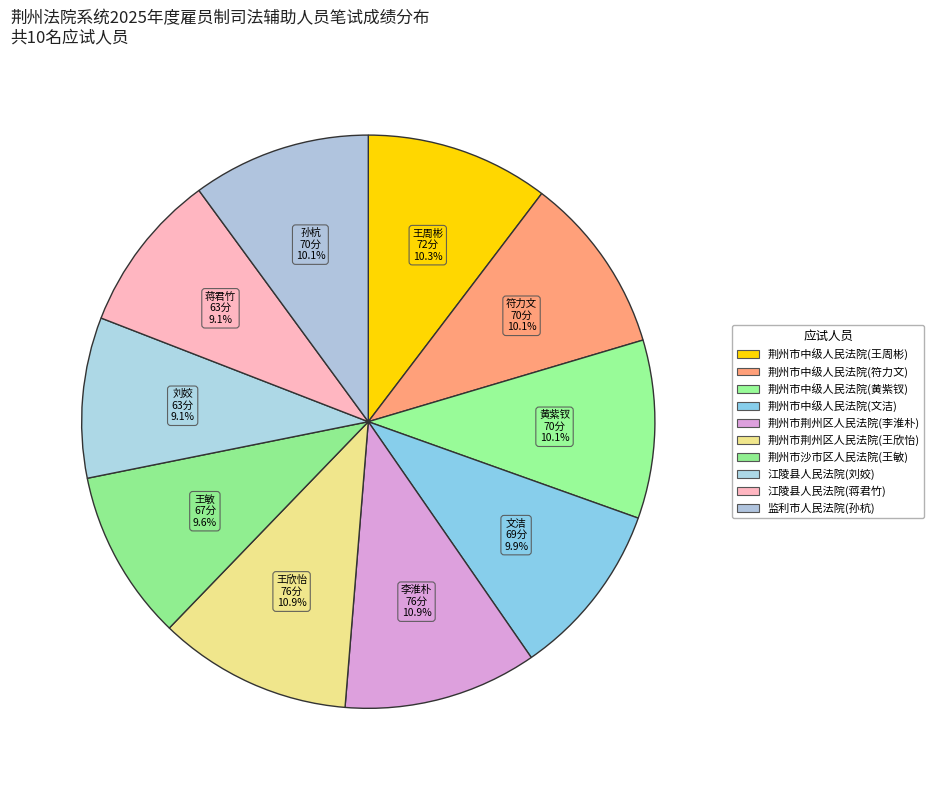

What is the total percentage of 荆州市荆州区人民法院(李淮朴) and 荆州市荆州区人民法院(王欣怡)?

21.8%